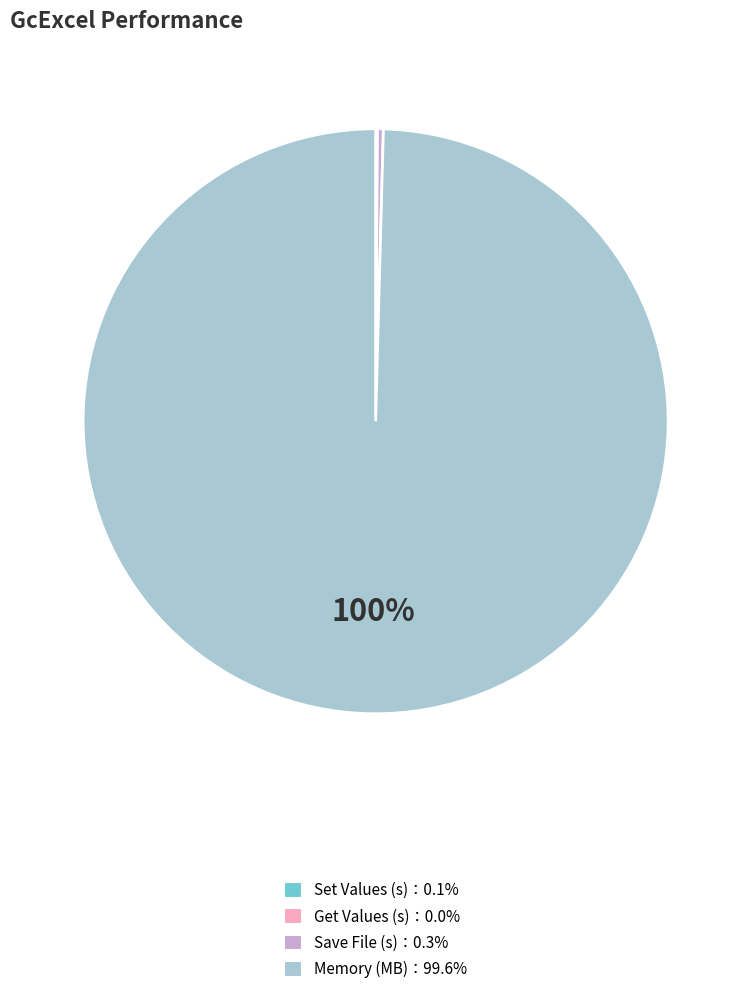

Is there any slice that represents more than half of the pie?

Yes